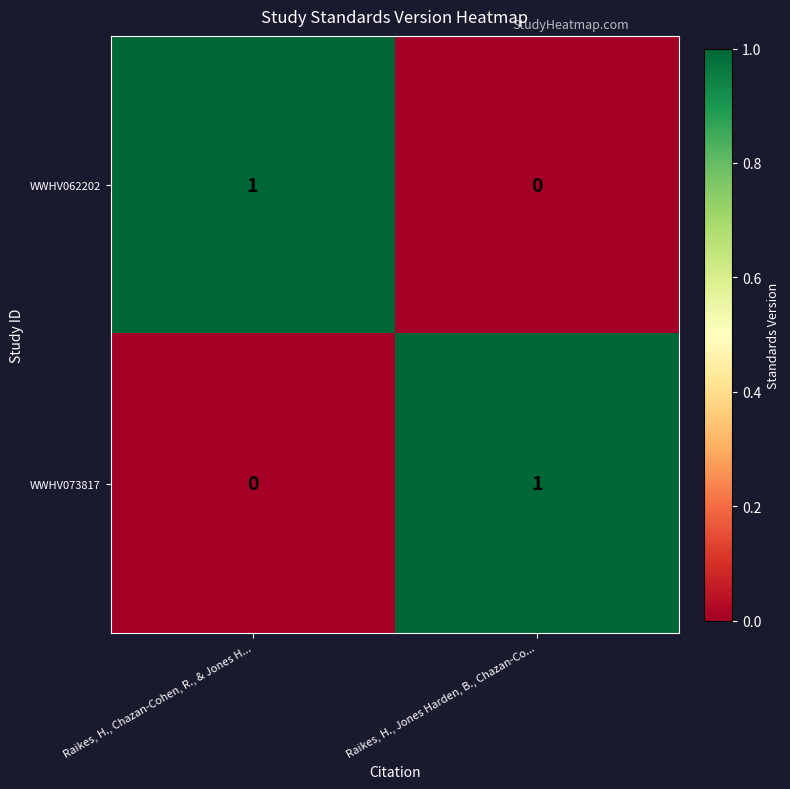

Count the number of categories in the chart.

2